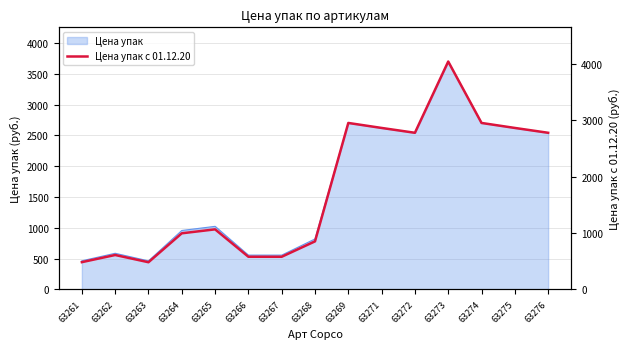

What is the change in value from 63271 to 63276?

-85.9